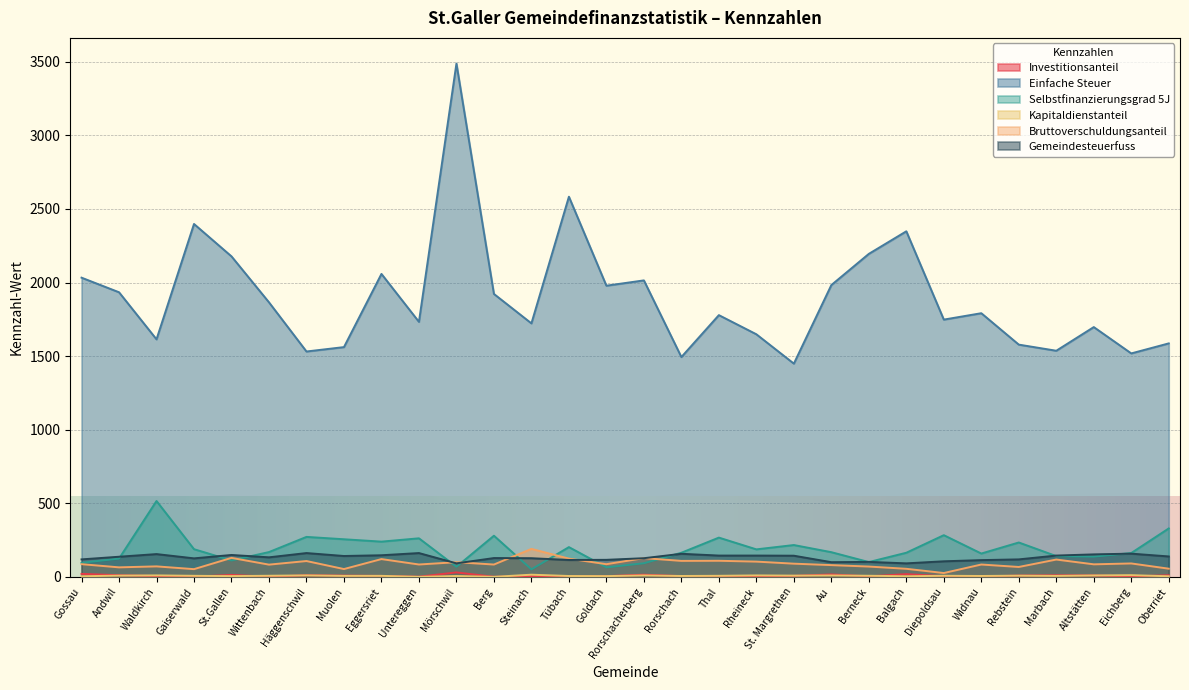

Reading left to right, transcribe all the data shown in this chart.

Investitionsanteil: Gossau=20.4	Andwil=11.4	Waldkirch=5.5	Gaiserwald=1.4	St.Gallen=13.5	Wittenbach=1.1	Häggenschwil=11.2	Muolen=8.6	Eggersriet=6.6	Untereggen=1.2	Mörschwil=30.5	Berg=0.7	Steinach=5.3	Tübach=5.4	Goldach=5.0	Rorschacherberg=14.9	Rorschach=5.2	Thal=4.1	Rheineck=4.7	St. Margrethen=6.8	Au=16.8	Berneck=3.9	Balgach=18.6	Diepoldsau=4.7	Widnau=2.9	Rebstein=8.9	Marbach=11.0	Altstätten=9.9	Eichberg=3.7	Oberriet=10.9
Einfache Steuer: Gossau=2033.4	Andwil=1934.2	Waldkirch=1614.3	Gaiserwald=2398.2	St.Gallen=2178.0	Wittenbach=1865.8	Häggenschwil=1531.7	Muolen=1561.5	Eggersriet=2058.8	Untereggen=1733.1	Mörschwil=3488.3	Berg=1922.8	Steinach=1722.8	Tübach=2583.5	Goldach=1978.8	Rorschacherberg=2014.9	Rorschach=1494.0	Thal=1778.8	Rheineck=1648.7	St. Margrethen=1449.3	Au=1983.1	Berneck=2195.2	Balgach=2348.5	Diepoldsau=1748.4	Widnau=1791.9	Rebstein=1578.4	Marbach=1536.8	Altstätten=1697.6	Eichberg=1518.7	Oberriet=1586.8
Selbstfinanzierungsgrad 5J: Gossau=95.8	Andwil=124.3	Waldkirch=515.7	Gaiserwald=188.3	St.Gallen=111.7	Wittenbach=168.8	Häggenschwil=271.8	Muolen=255.8	Eggersriet=239.7	Untereggen=262.2	Mörschwil=68.7	Berg=279.8	Steinach=51.3	Tübach=202.5	Goldach=64.8	Rorschacherberg=92.8	Rorschach=164.2	Thal=267.0	Rheineck=187.1	St. Margrethen=216.5	Au=167.9	Berneck=100.9	Balgach=164.1	Diepoldsau=283.5	Widnau=158.8	Rebstein=233.8	Marbach=141.3	Altstätten=137.8	Eichberg=162.2	Oberriet=329.4
Kapitaldienstanteil: Gossau=4.3	Andwil=8.7	Waldkirch=10.1	Gaiserwald=7.4	St.Gallen=5.4	Wittenbach=7.8	Häggenschwil=10.2	Muolen=7.0	Eggersriet=7.1	Untereggen=0.4	Mörschwil=6.0	Berg=0.5	Steinach=14.9	Tübach=6.1	Goldach=5.4	Rorschacherberg=9.8	Rorschach=6.2	Thal=7.4	Rheineck=10.0	St. Margrethen=8.6	Au=9.6	Berneck=7.7	Balgach=4.3	Diepoldsau=7.6	Widnau=6.2	Rebstein=8.4	Marbach=6.8	Altstätten=9.8	Eichberg=11.7	Oberriet=4.3
Bruttoverschuldungsanteil: Gossau=86.5	Andwil=64.9	Waldkirch=71.5	Gaiserwald=52.6	St.Gallen=129.2	Wittenbach=83.3	Häggenschwil=107.8	Muolen=53.3	Eggersriet=121.1	Untereggen=84.3	Mörschwil=99.9	Berg=84.0	Steinach=190.3	Tübach=124.2	Goldach=86.3	Rorschacherberg=127.5	Rorschach=108.8	Thal=109.5	Rheineck=103.9	St. Margrethen=89.9	Au=80.1	Berneck=70.3	Balgach=55.0	Diepoldsau=26.3	Widnau=84.1	Rebstein=67.5	Marbach=117.9	Altstätten=85.4	Eichberg=91.4	Oberriet=55.8
Gemeindesteuerfuss: Gossau=119.0	Andwil=137.0	Waldkirch=155.0	Gaiserwald=126.0	St.Gallen=149.0	Wittenbach=133.0	Häggenschwil=162.0	Muolen=142.0	Eggersriet=147.0	Untereggen=162.0	Mörschwil=92.0	Berg=128.0	Steinach=127.0	Tübach=115.0	Goldach=116.0	Rorschacherberg=127.0	Rorschach=157.0	Thal=145.0	Rheineck=145.0	St. Margrethen=144.0	Au=100.0	Berneck=102.0	Balgach=92.0	Diepoldsau=106.0	Widnau=114.0	Rebstein=119.0	Marbach=145.0	Altstätten=153.0	Eichberg=158.0	Oberriet=139.0